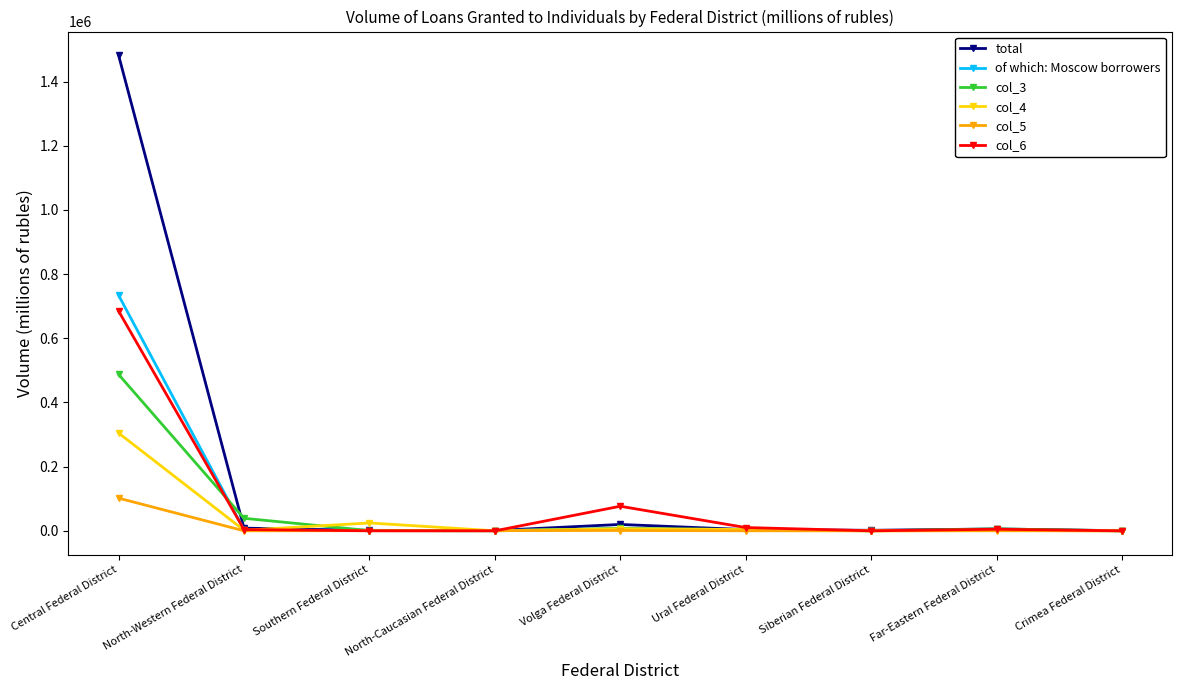

At which category is the sum across all series the highest?

Central Federal District